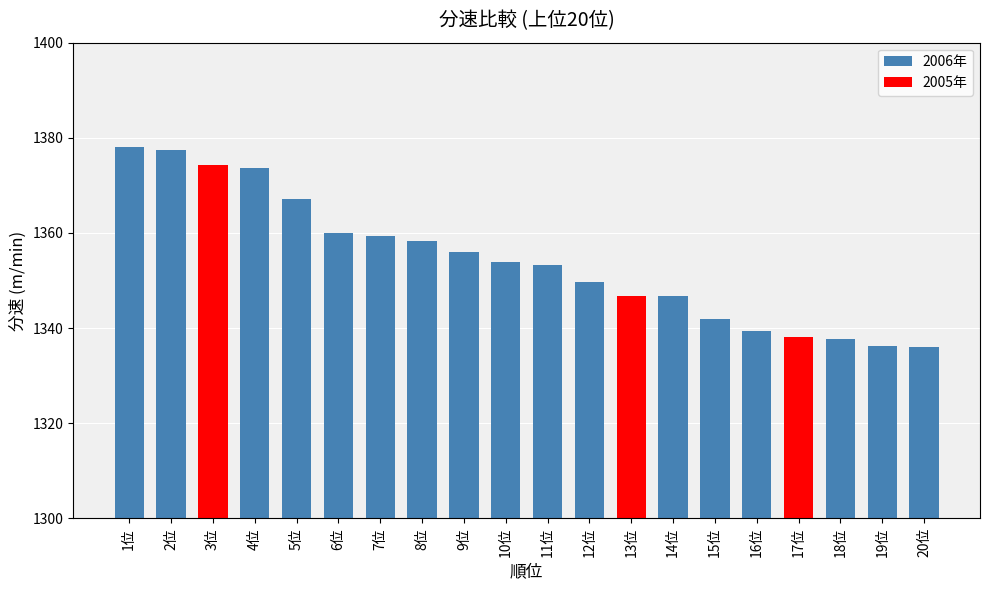

What is the sum of the values at 11位 and 20位?

2689.4